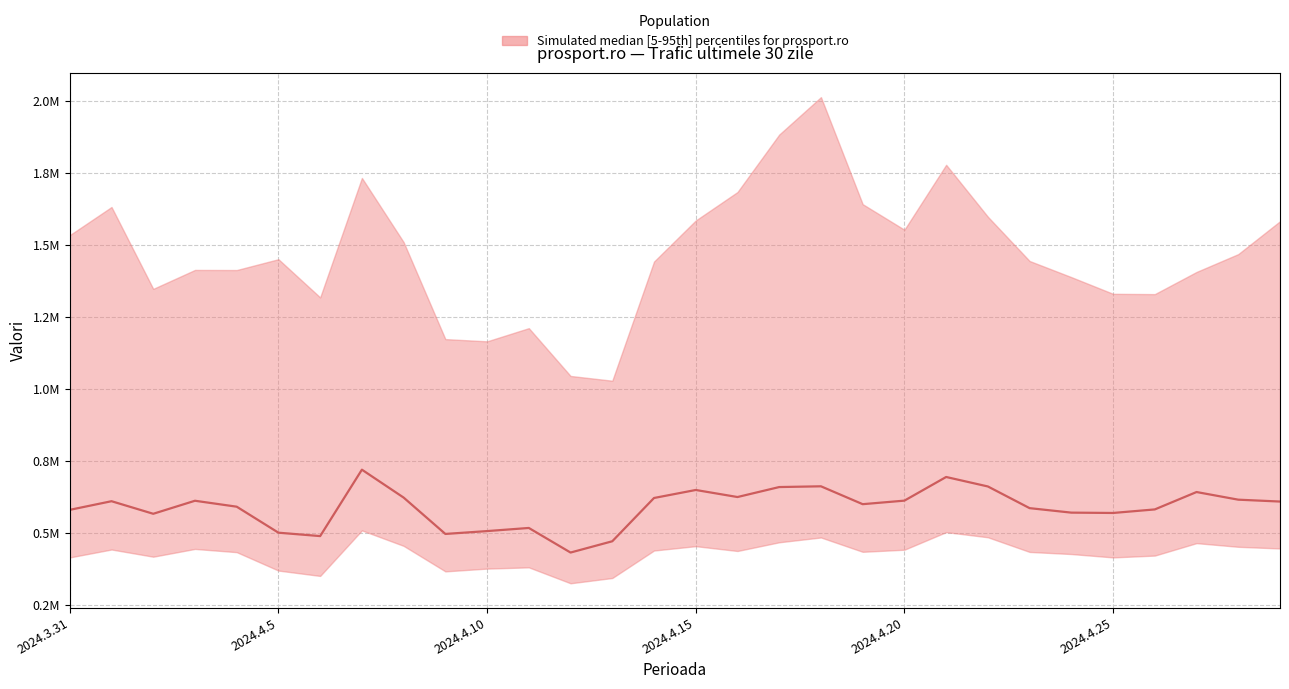

Rank the categories by value from highest to lowest.

7, 21, 18, 22, 17, 15, 27, 16, 8, 14, 28, 20, 2024.4.15, 2024.4.5, 29, 19, 2024.4.20, 23, 26, 2024.3.31, 24, 25, 2024.4.10, 11, 10, 2024.4.25, 9, 6, 13, 12